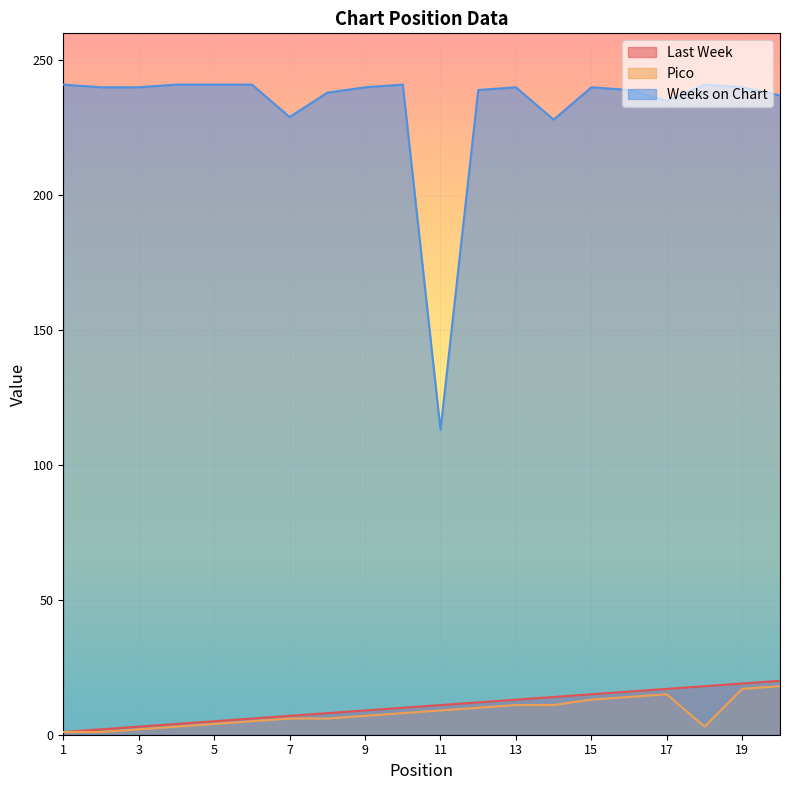

How many distinct data groups are displayed?

3